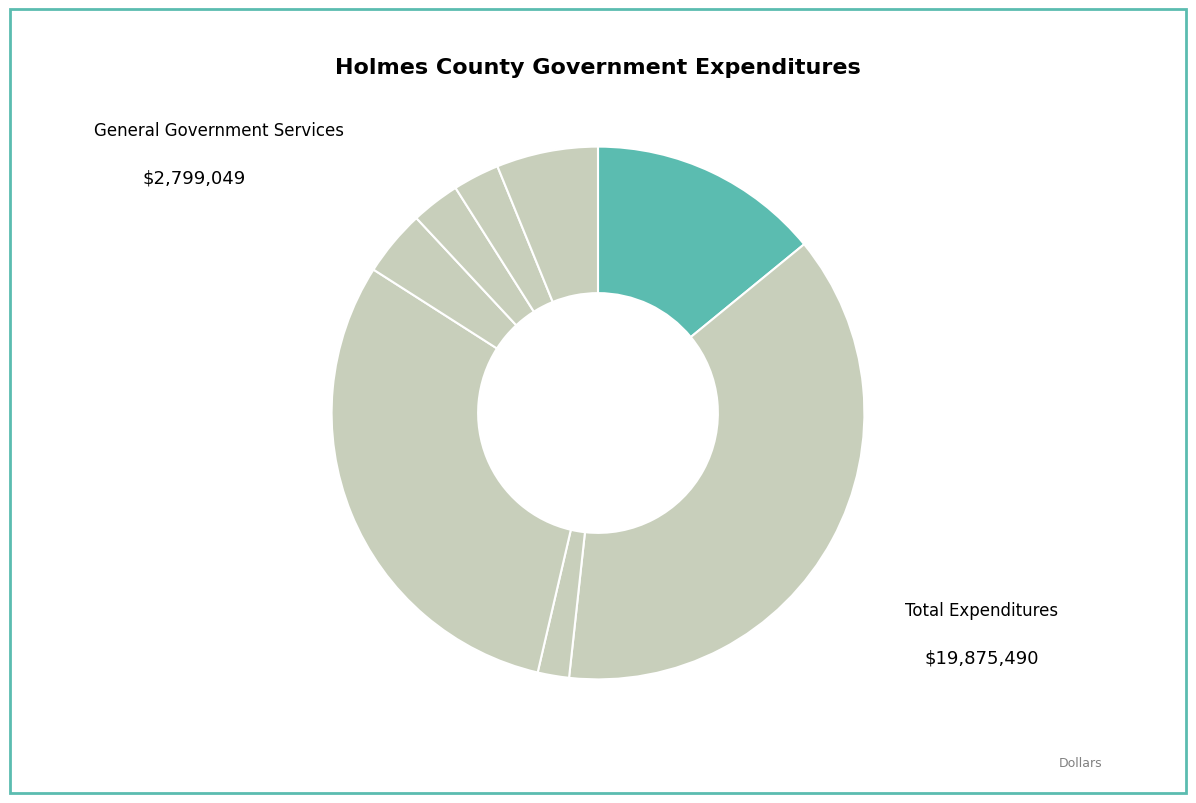

Is there a majority slice in this chart?

No